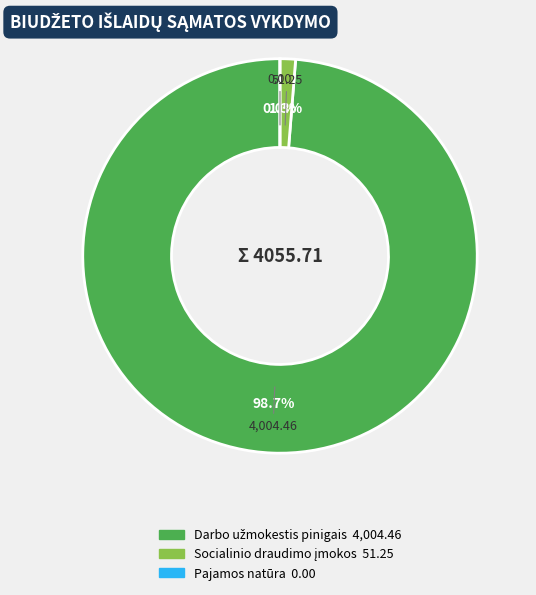

Rank the categories by value from highest to lowest.

Darbo užmokestis pinigais, Socialinio draudimo įmokos, Pajamos natūra